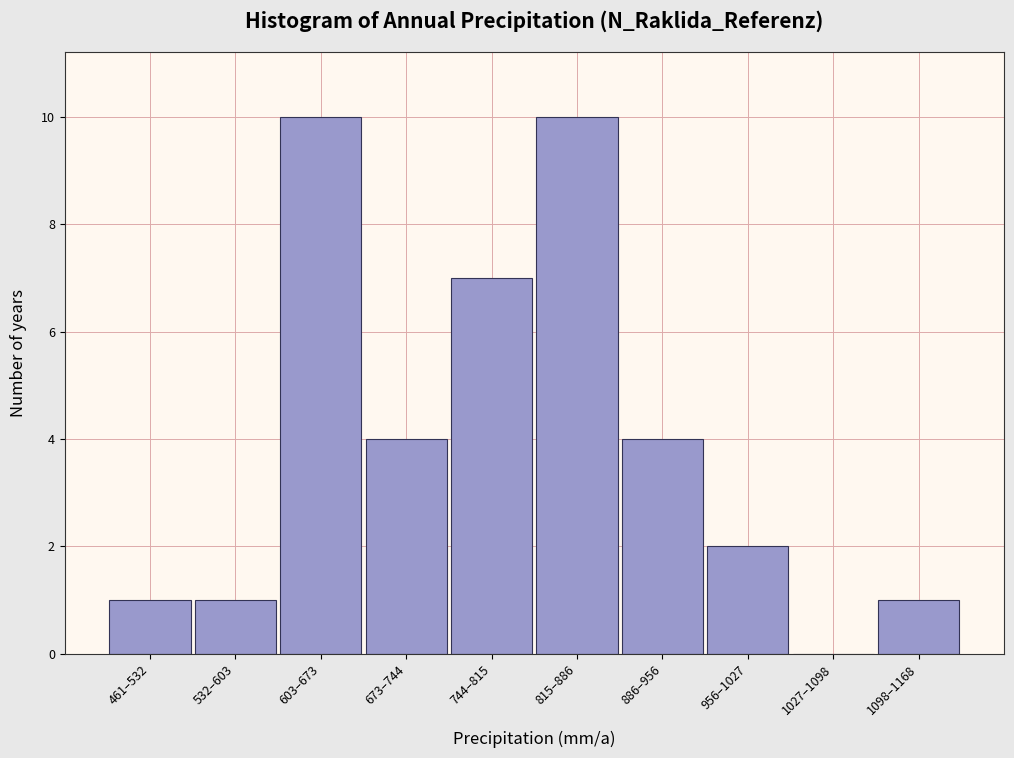

Reading left to right, transcribe all the data shown in this chart.

461–532=1	532–603=1	603–673=10	673–744=4	744–815=7	815–886=10	886–956=4	956–1027=2	1027–1098=0	1098–1168=1